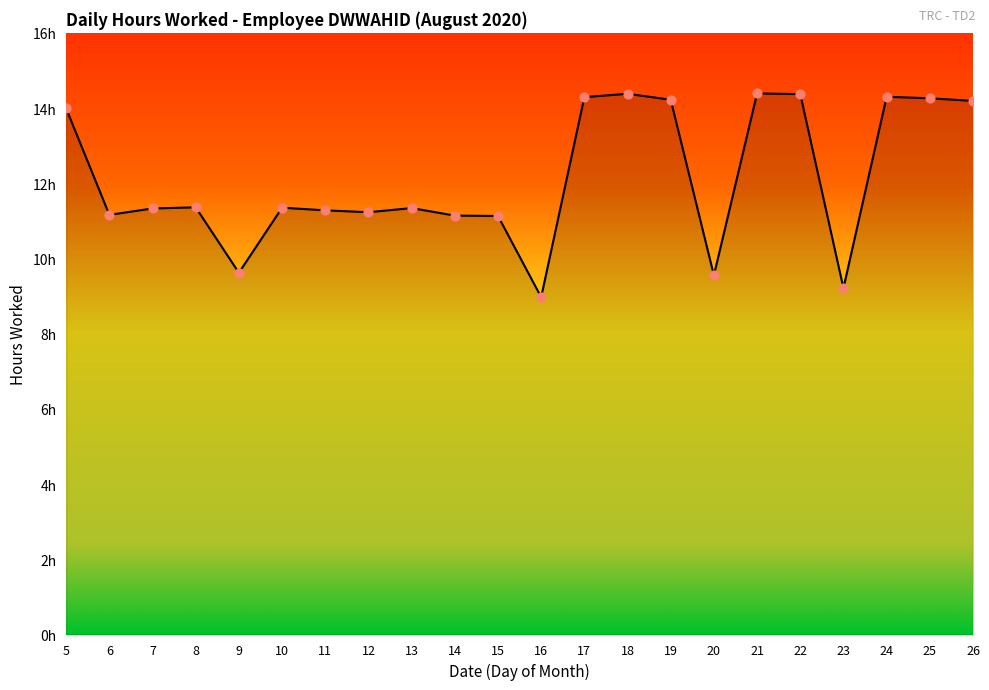

Which has a higher value, 25 or 20?

25